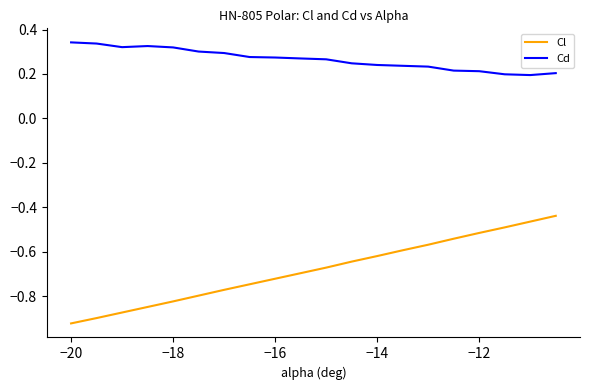

Rank the series by their average value, from highest to lowest.

Cd, Cl